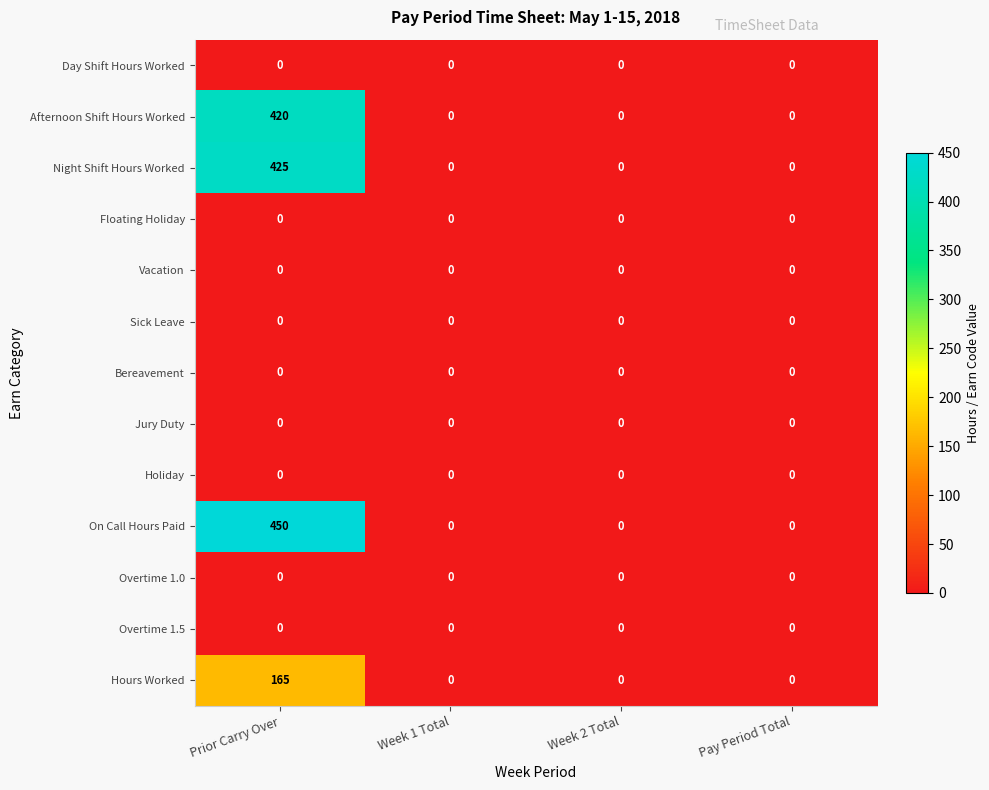

The value of Overtime 1.0 at Week 2 Total is 0. True or false?

True